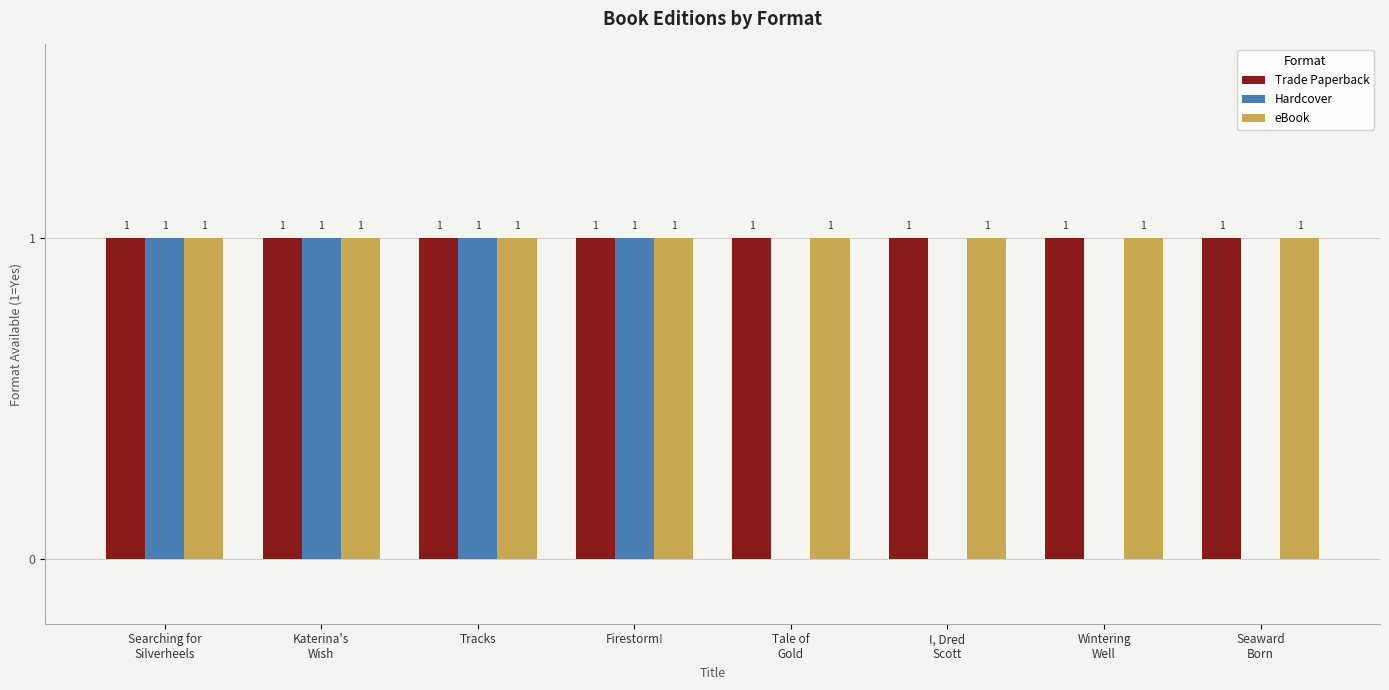

What is the total value across all series at Tracks?

3